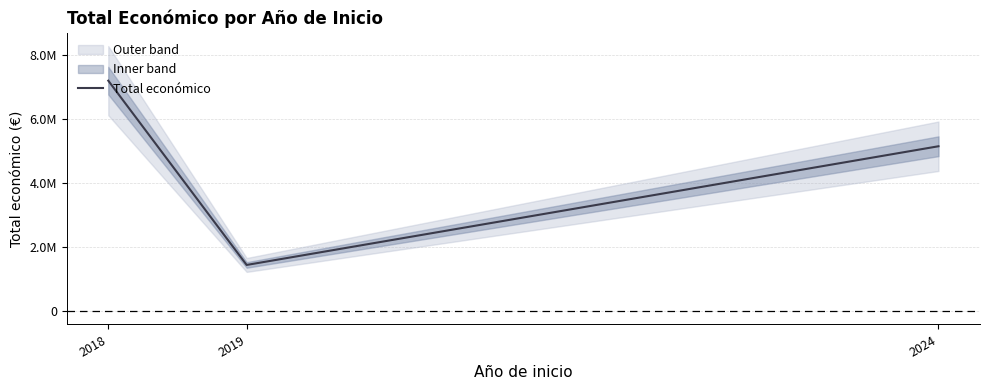

How many values are below 5142798?

1